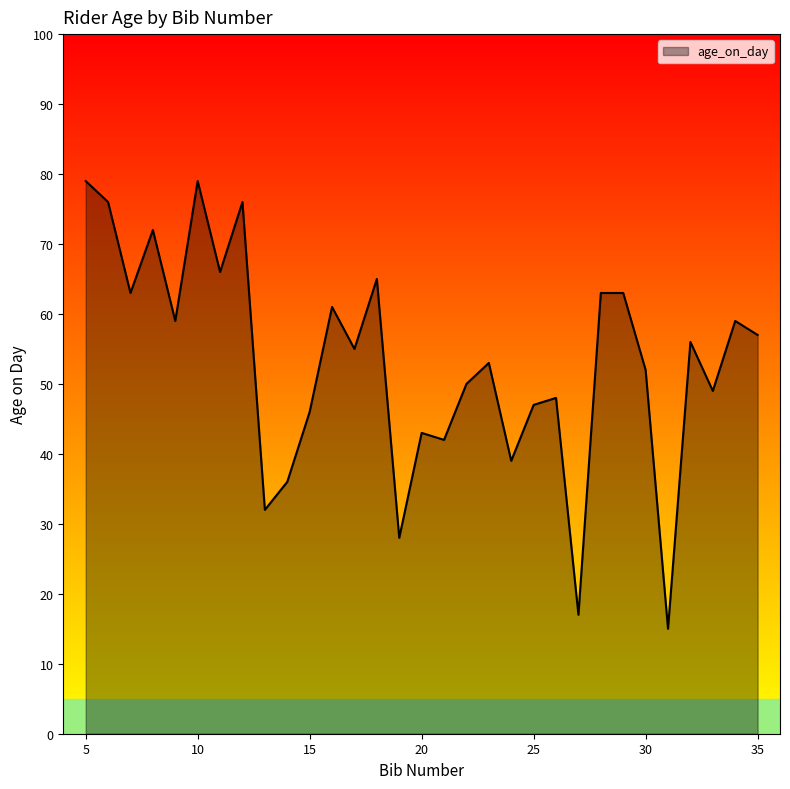

What is the maximum value shown in the chart?

79